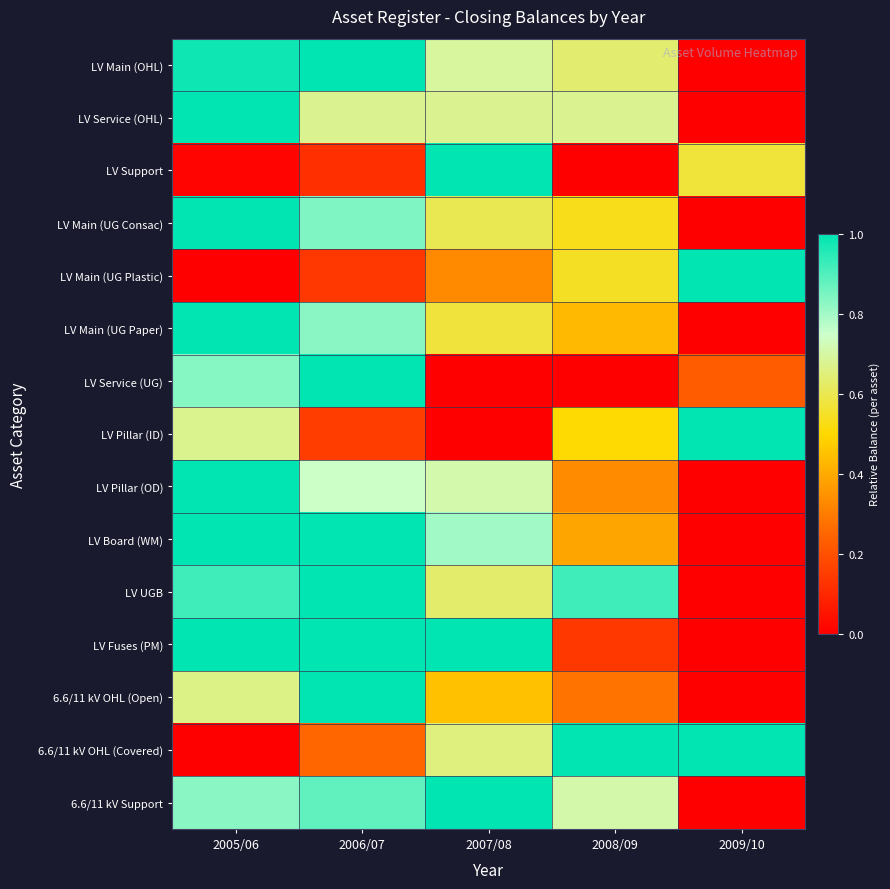

What is the difference between the highest and lowest values at 2009/10?

1.0